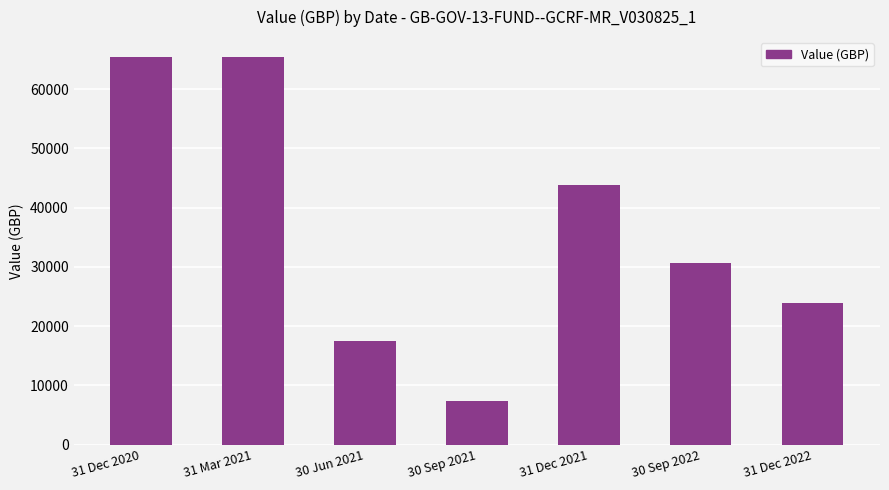

Where is the data nearest to the value 36467?

30 Sep 2022